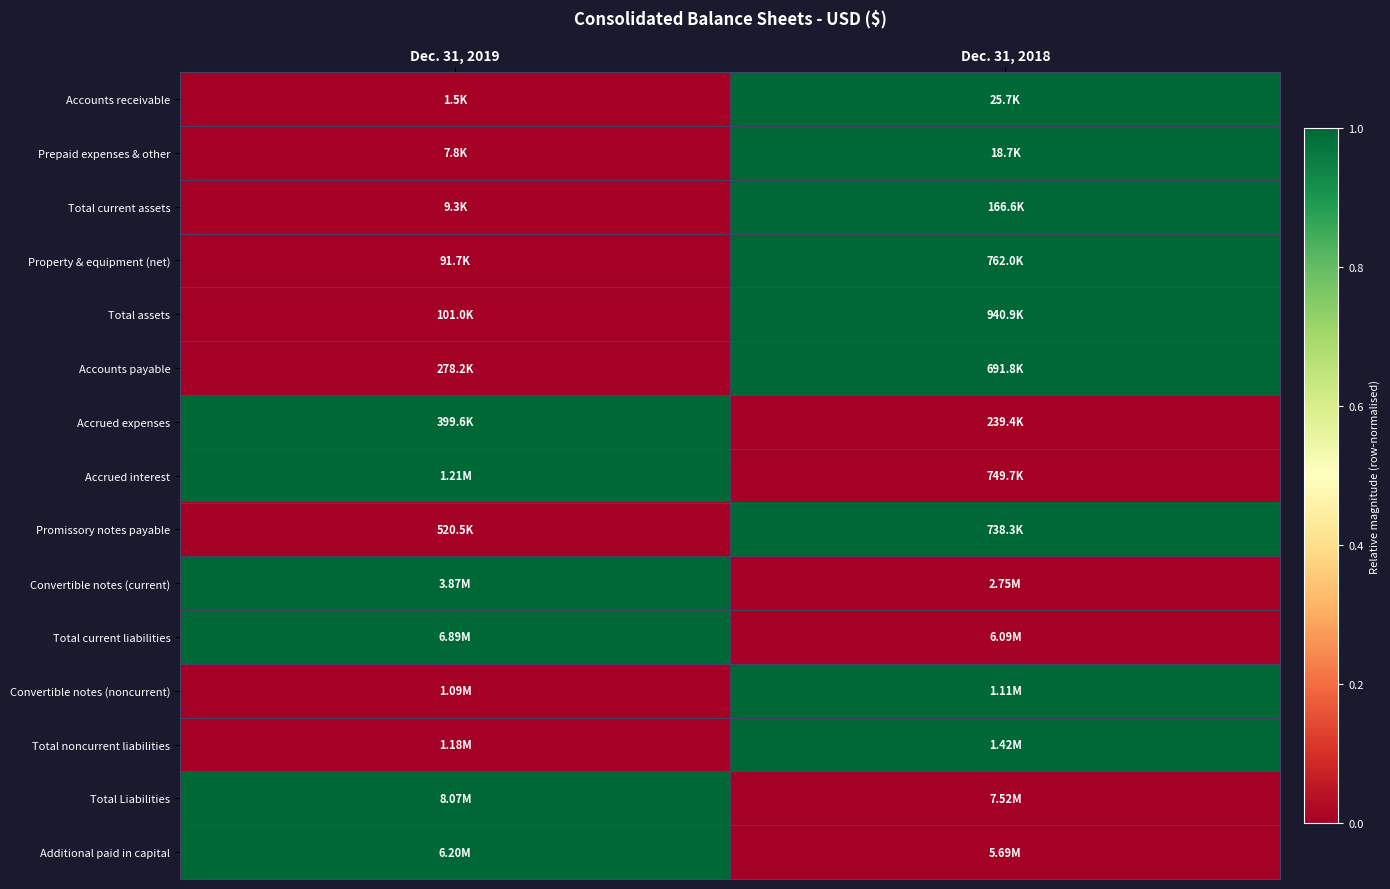

Reading left to right, extract all data points from this chart.

Accounts receivable: Dec. 31, 2019=0	Dec. 31, 2018=1
Prepaid expenses & other: Dec. 31, 2019=0	Dec. 31, 2018=1
Total current assets: Dec. 31, 2019=0	Dec. 31, 2018=1
Property & equipment (net): Dec. 31, 2019=0	Dec. 31, 2018=1
Total assets: Dec. 31, 2019=0	Dec. 31, 2018=1
Accounts payable: Dec. 31, 2019=0	Dec. 31, 2018=1
Accrued expenses: Dec. 31, 2019=1	Dec. 31, 2018=0
Accrued interest: Dec. 31, 2019=1	Dec. 31, 2018=0
Promissory notes payable: Dec. 31, 2019=0	Dec. 31, 2018=1
Convertible notes (current): Dec. 31, 2019=1	Dec. 31, 2018=0
Total current liabilities: Dec. 31, 2019=1	Dec. 31, 2018=0
Convertible notes (noncurrent): Dec. 31, 2019=0	Dec. 31, 2018=1
Total noncurrent liabilities: Dec. 31, 2019=0	Dec. 31, 2018=1
Total Liabilities: Dec. 31, 2019=1	Dec. 31, 2018=0
Additional paid in capital: Dec. 31, 2019=1	Dec. 31, 2018=0